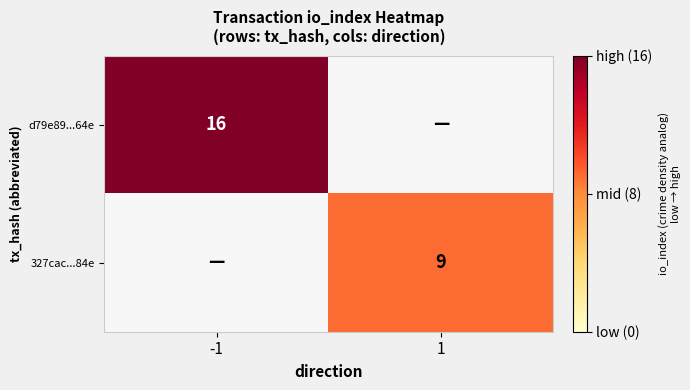

What is the minimum value shown in the chart?

9.0